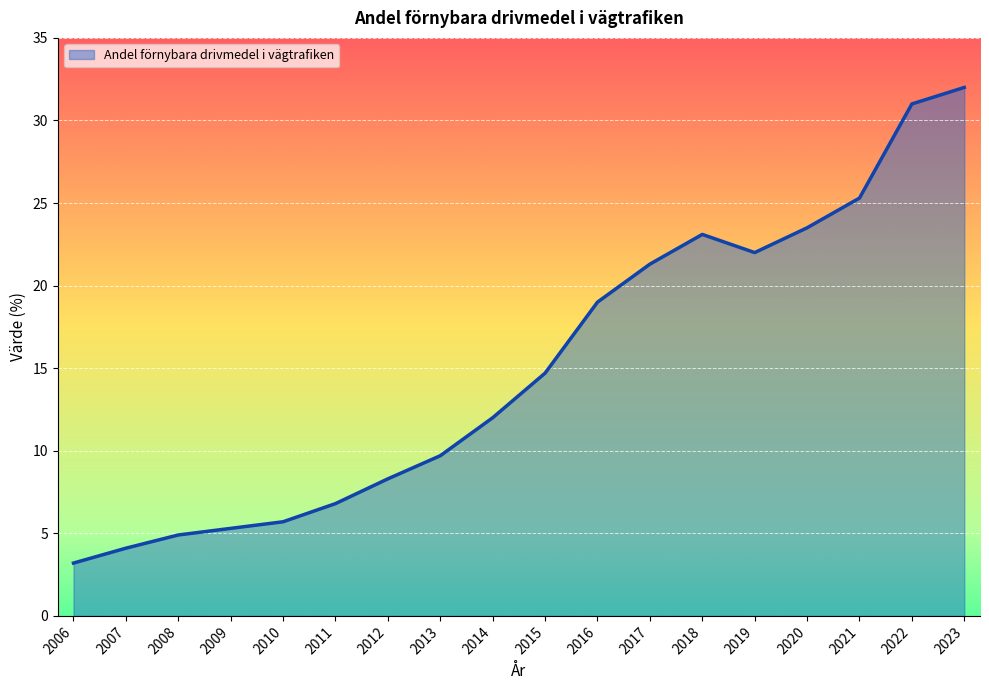

At which category does the data reach its first local peak?

2018